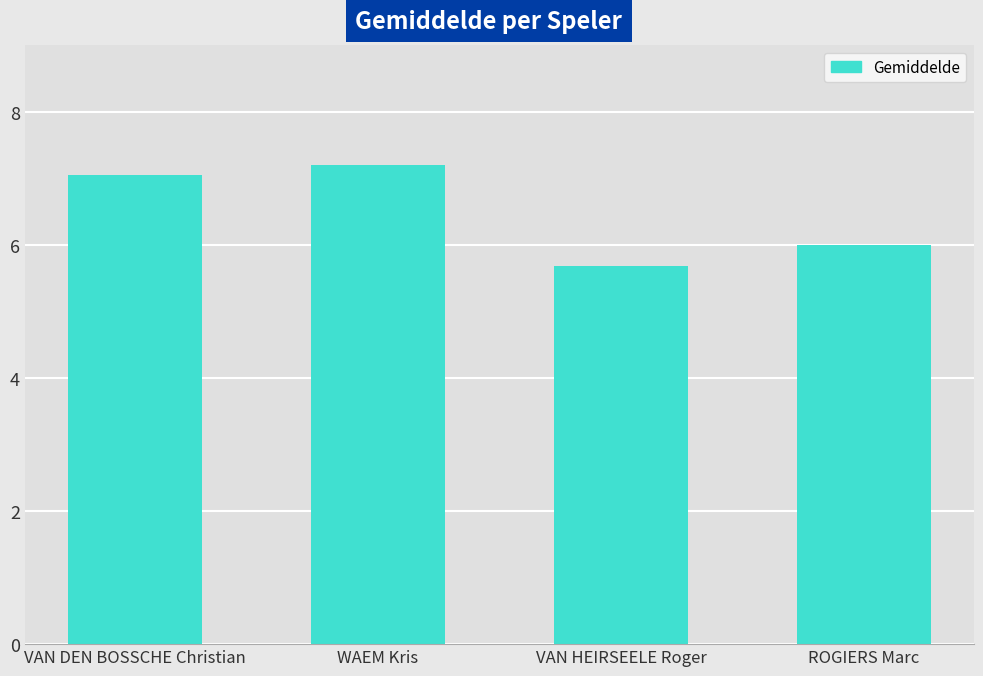

What is the change in value from WAEM Kris to ROGIERS Marc?

-1.2